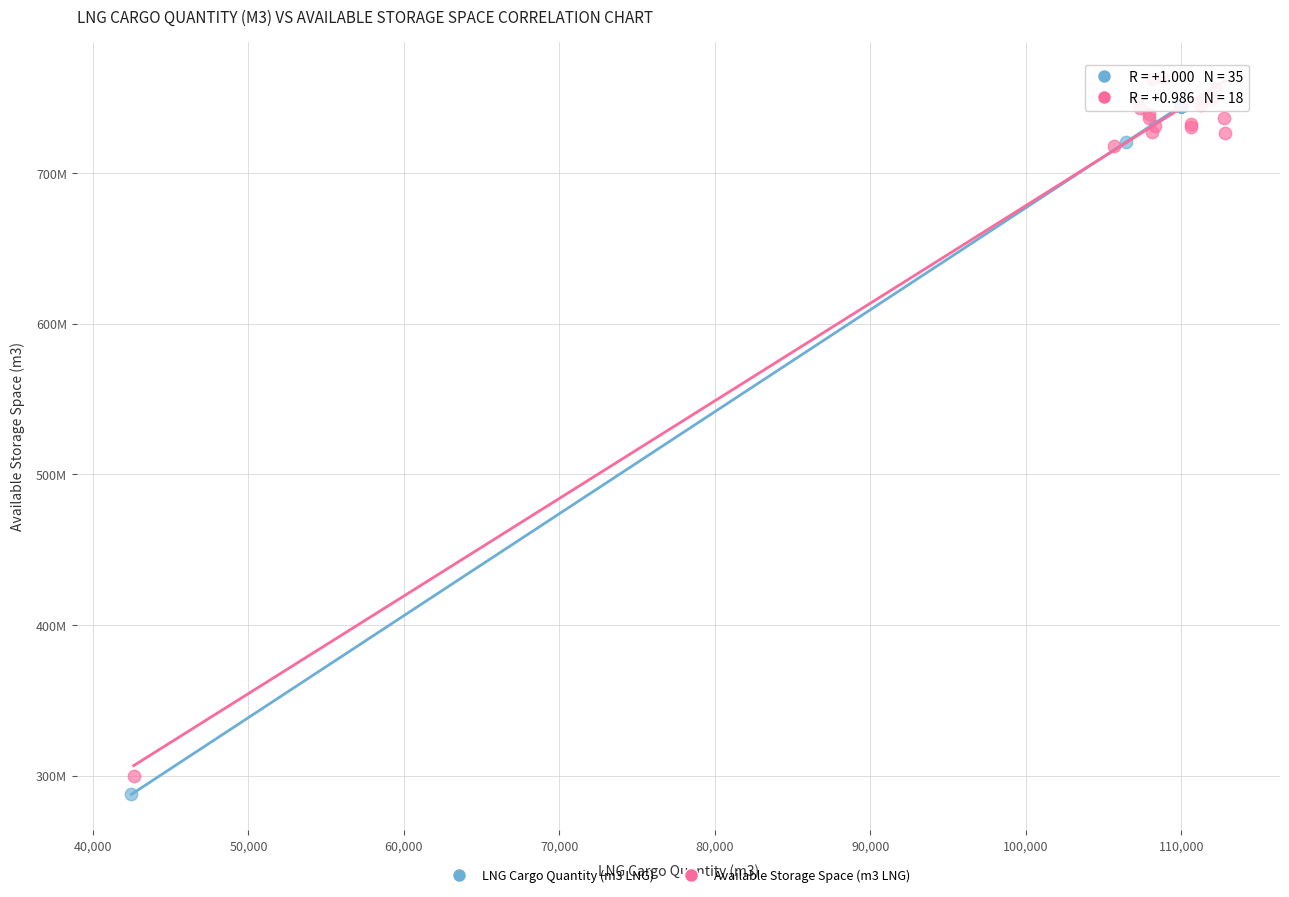

What are all the series names shown in the legend?

LNG Cargo Quantity (m3 LNG), Available Storage Space (m3 LNG)